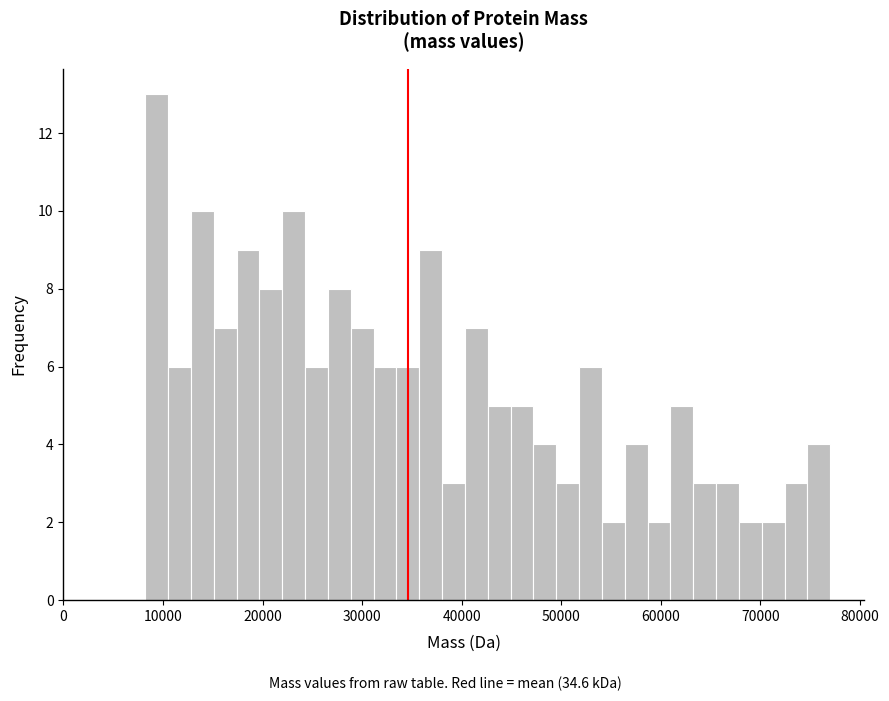

Around what value on the x-axis is the tallest bar? Give the approximate position of its centre, as read against the axis.

9000